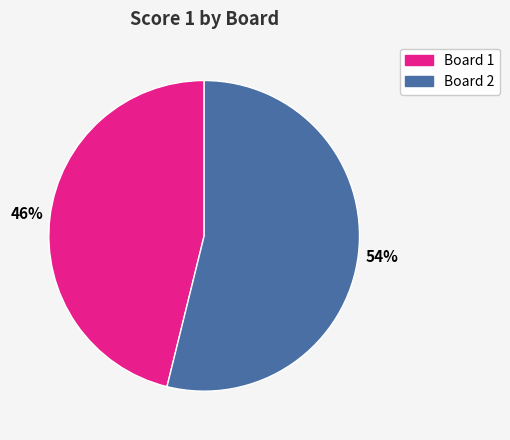

To the nearest percent, what percentage of the pie is Board 2?

54%